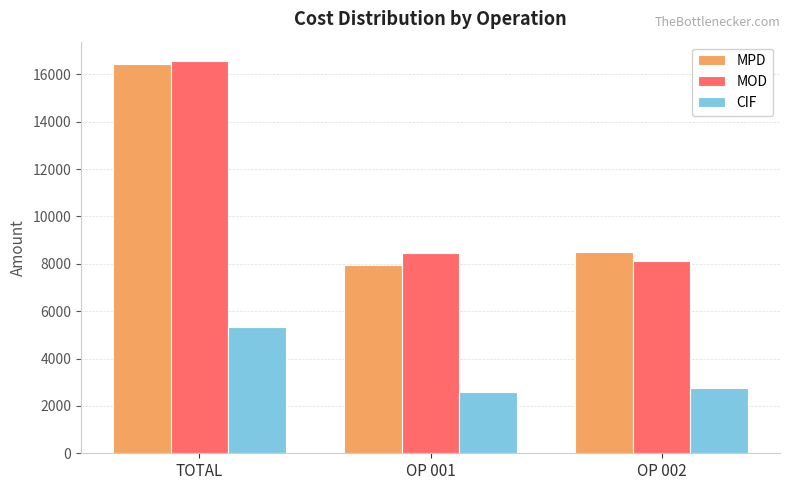

Is it true that MOD equals 5414.0 at OP 001?

False